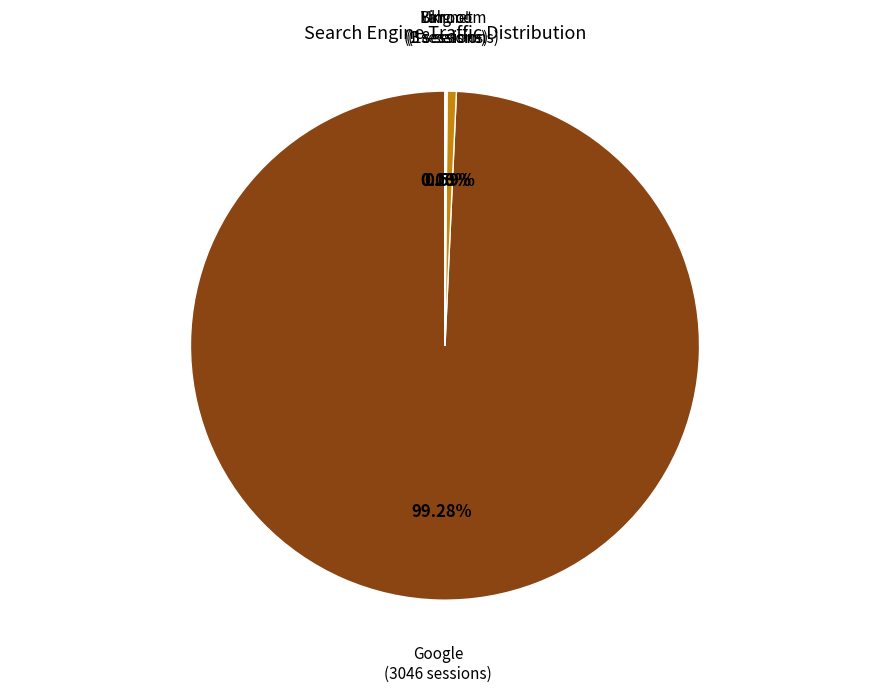

Is there any slice that represents more than half of the pie?

Yes